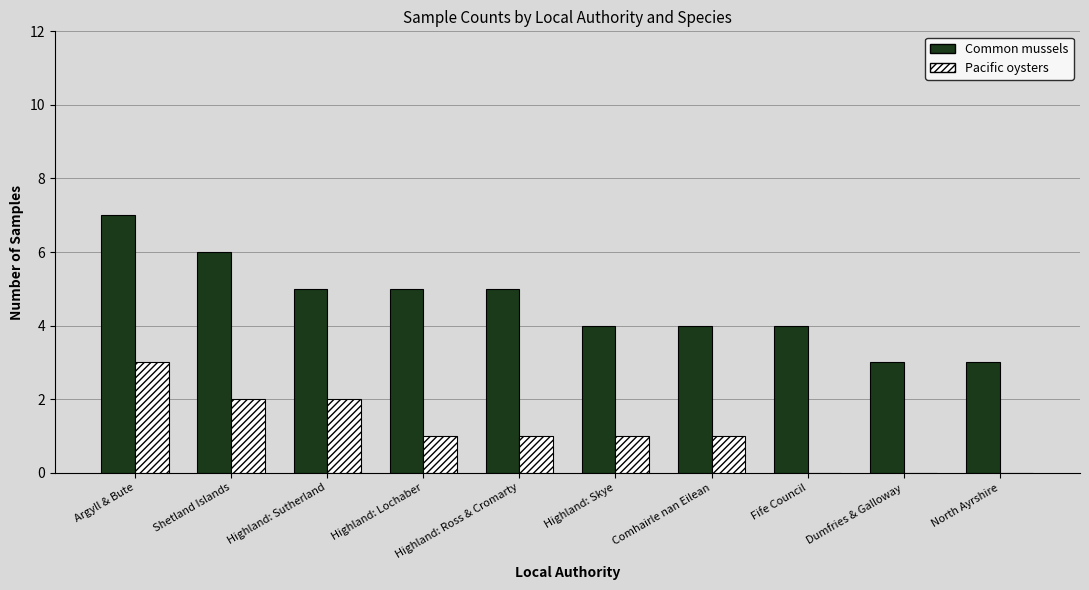

What is the maximum value shown in the chart?

7